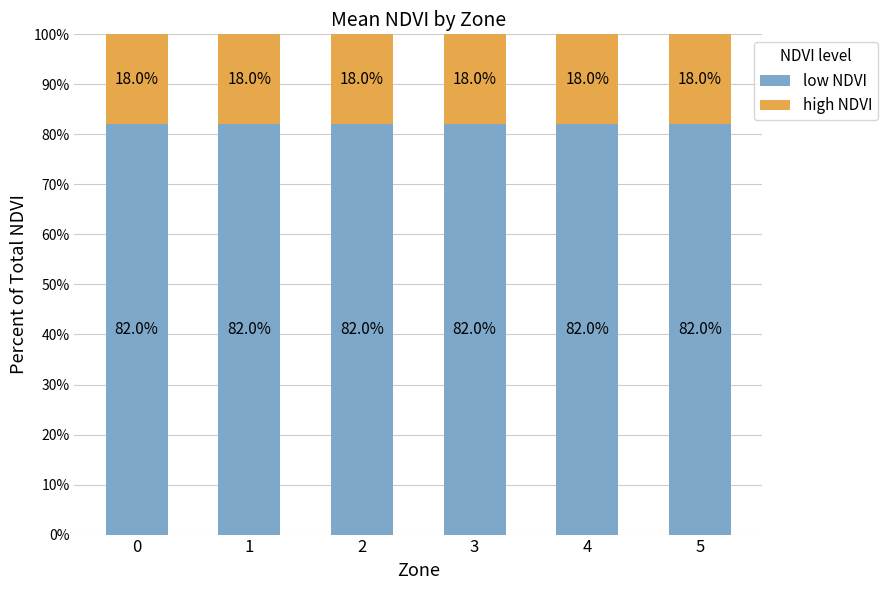

What is the total value across all series at 1?

100